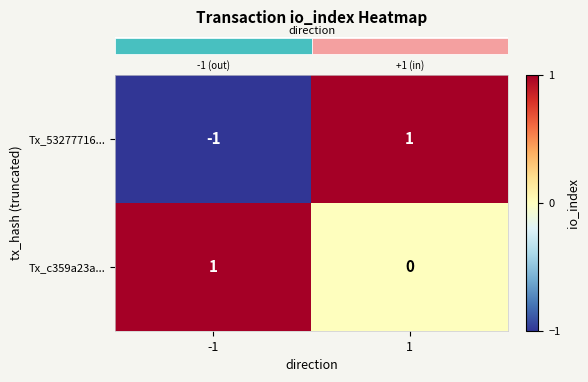

Between -1 and 1, which series saw the biggest shift?

Tx_53277716...